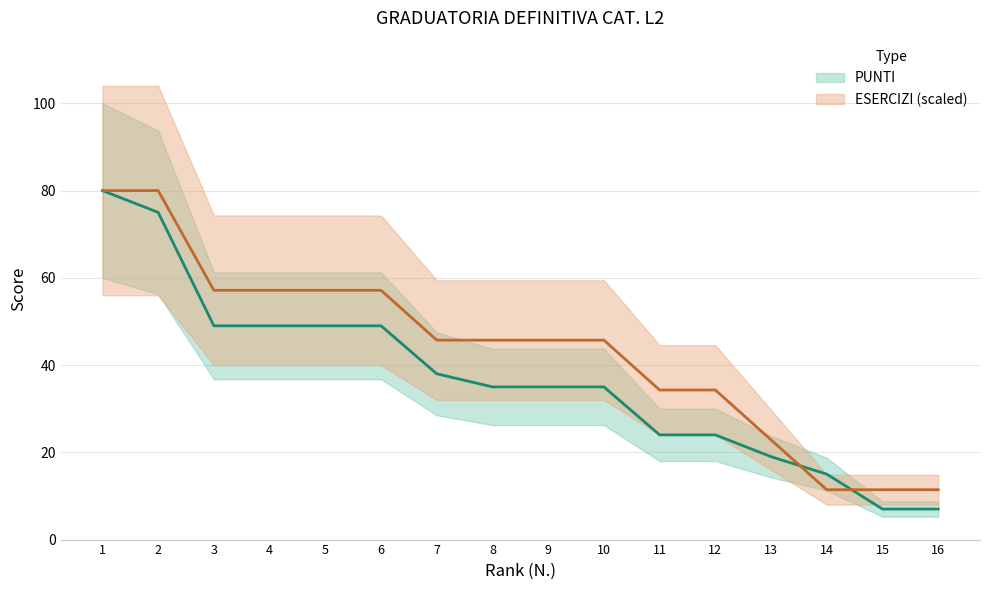

Which series has the widest spread of values?

PUNTI